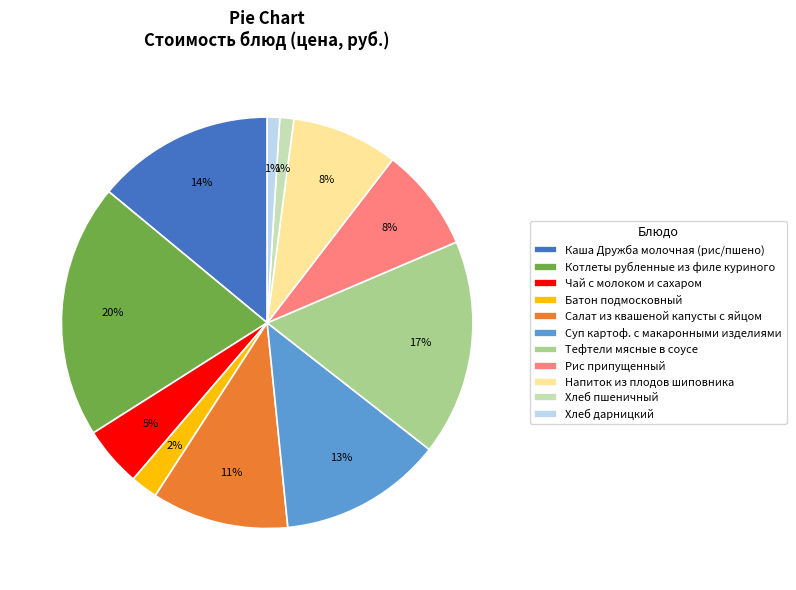

Do Хлеб дарницкий and Салат из квашеной капусты с яйцом together represent more than half of the pie?

No